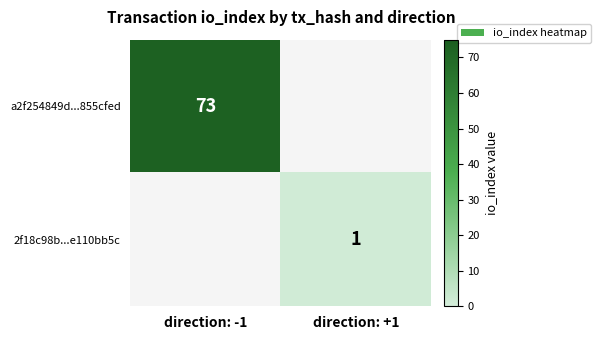

The value of 2f18c98b...e110bb5c at direction: +1 is 1. True or false?

True